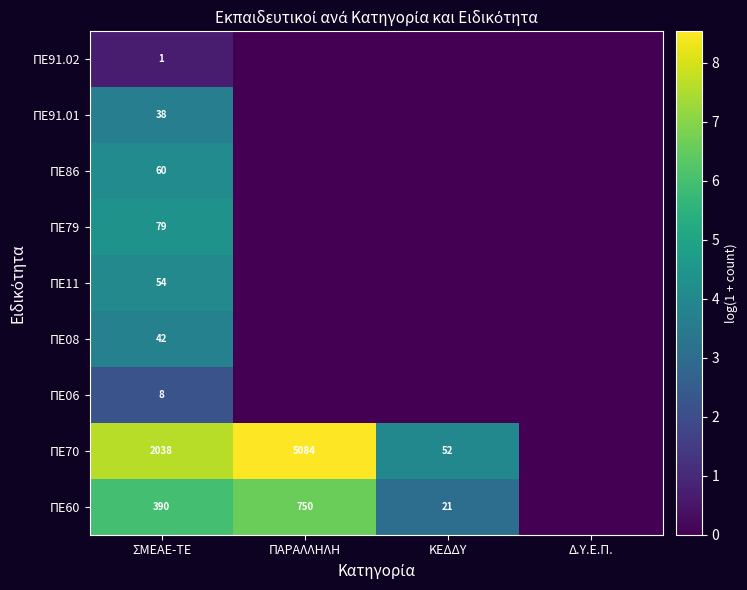

Rank the series at ΣΜΕΑΕ-ΤΕ from lowest to highest value.

ΠΕ91.02, ΠΕ06, ΠΕ91.01, ΠΕ08, ΠΕ11, ΠΕ86, ΠΕ79, ΠΕ60, ΠΕ70